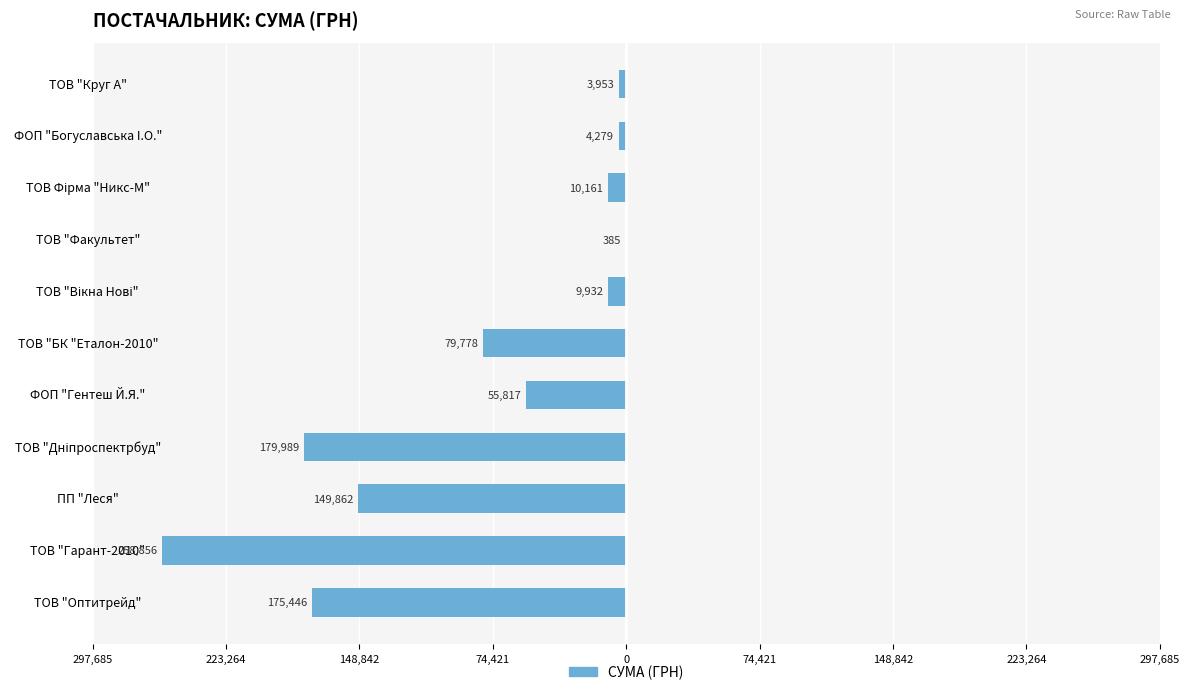

How many categories are shown in the chart?

11